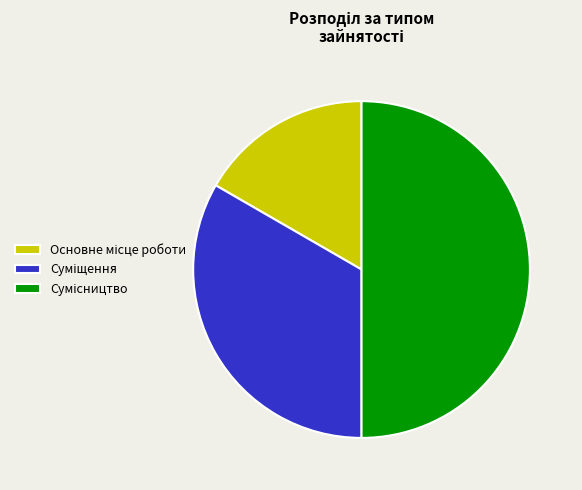

How many segments does this pie chart have?

3